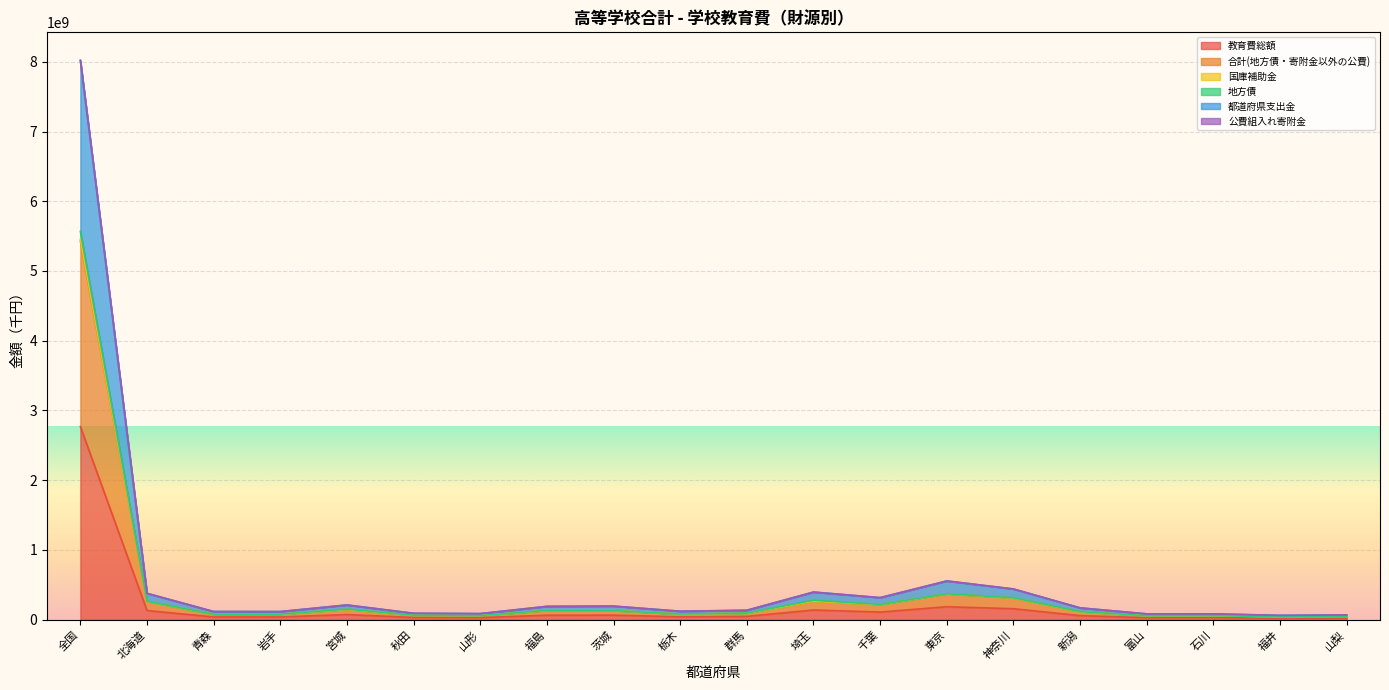

How many lines are shown in the chart?

6